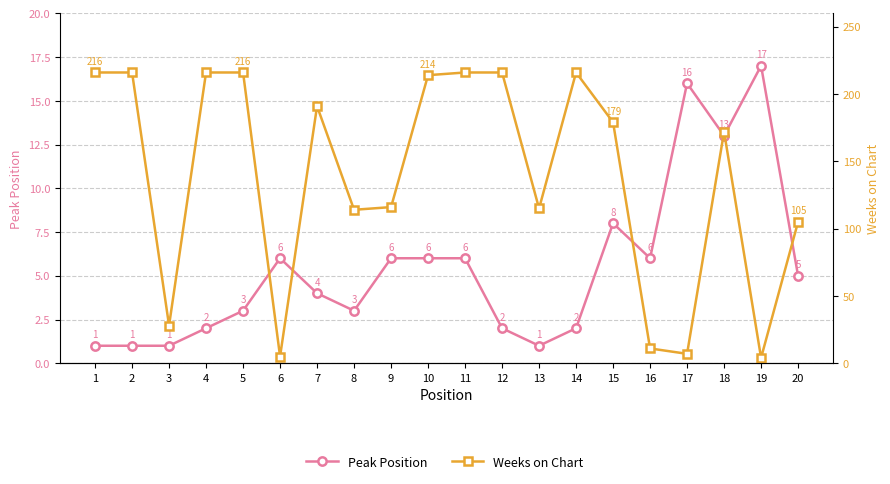

What is the sum of the Weeks on Chart values at 14 and 19?

220